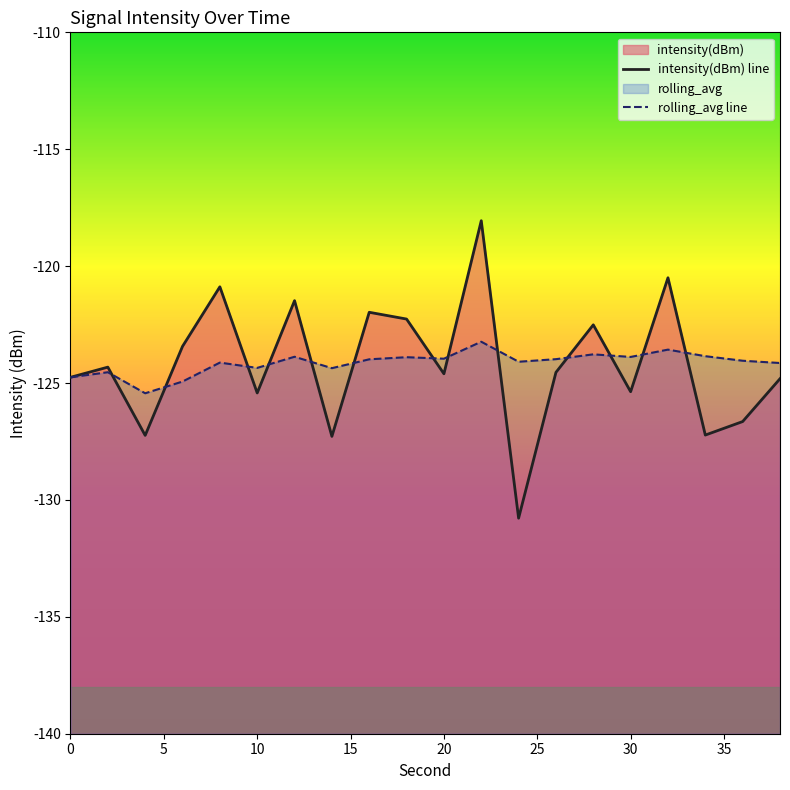

Rank the series at 10 from highest to lowest value.

rolling_avg line, intensity(dBm) line